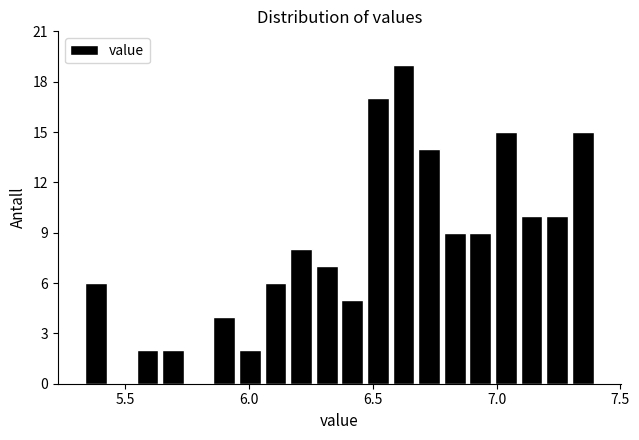

Read against the x-axis, roughly where is the centre of the tallest bar?

6.60